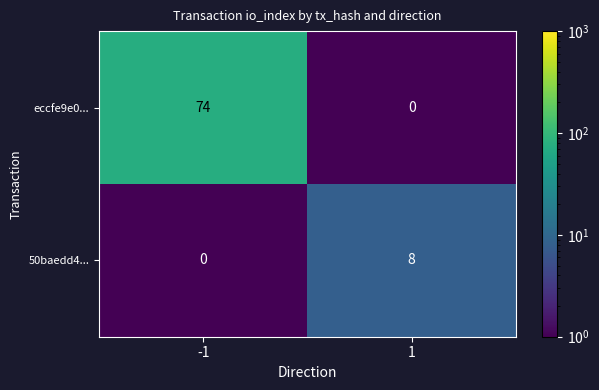

What is the minimum value shown in the chart?

0